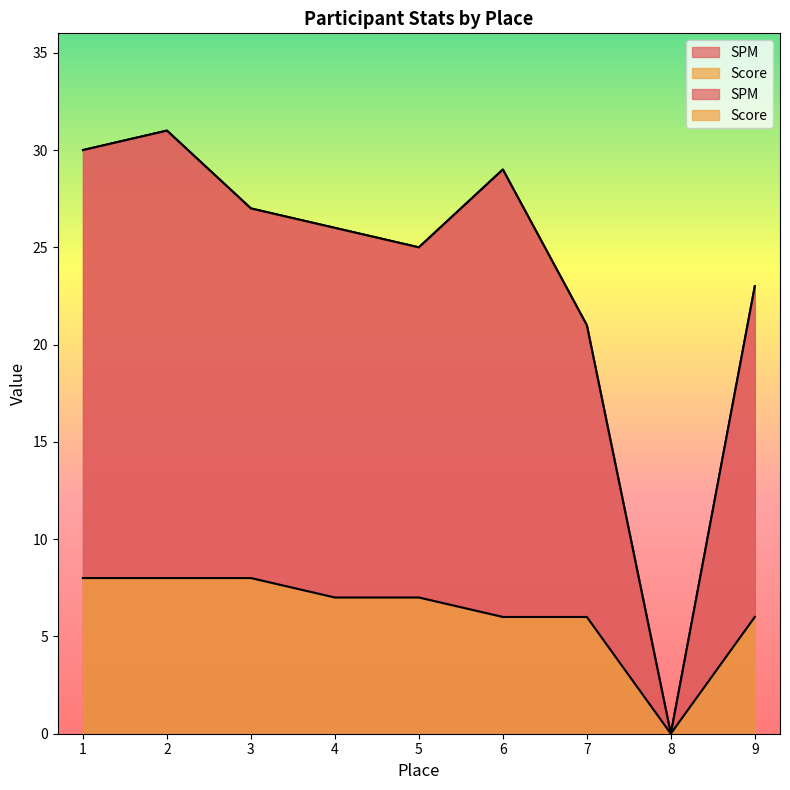

Does the chart display data point markers on the line(s)?

No